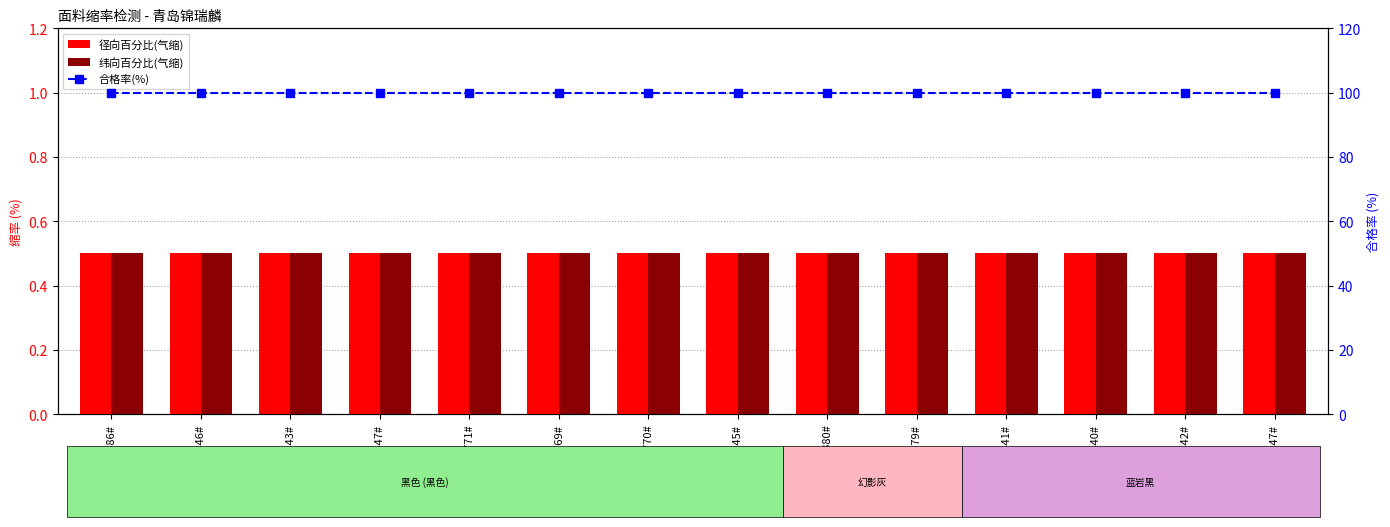

Which series has the largest range (max minus min)?

径向百分比(气缩)